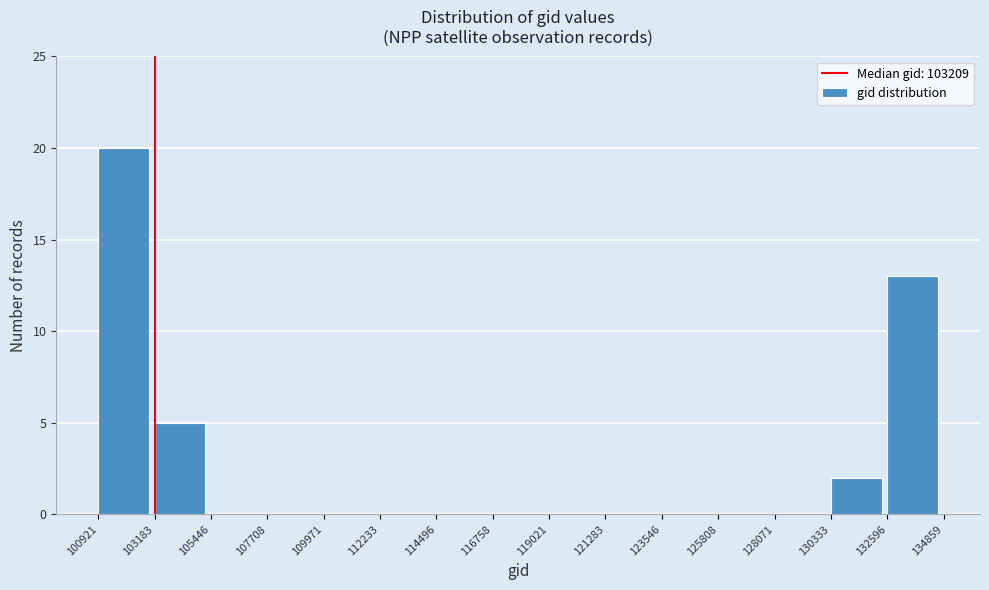

Reading left to right, list every bar in this chart as the range it spans on the x-axis followed by its height. The values are not printed on the chart, so give them approximately, as read against the axis.

100921 to 103183: 20
103183 to 105446: 5
105446 to 107708: 0
107708 to 109971: 0
109971 to 112233: 0
112233 to 114496: 0
114496 to 116758: 0
116758 to 119021: 0
119021 to 121283: 0
121283 to 123546: 0
123546 to 125808: 0
125808 to 128071: 0
128071 to 130333: 0
130333 to 132596: 2
132596 to 134859: 13